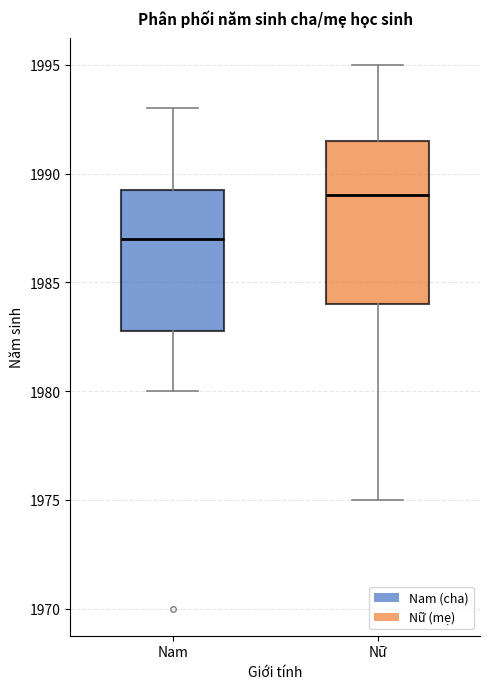

Where is the lower edge of the box for Nam on the y-axis? The values are not printed on the chart, so give them approximately, as read against the axis.

1983.0